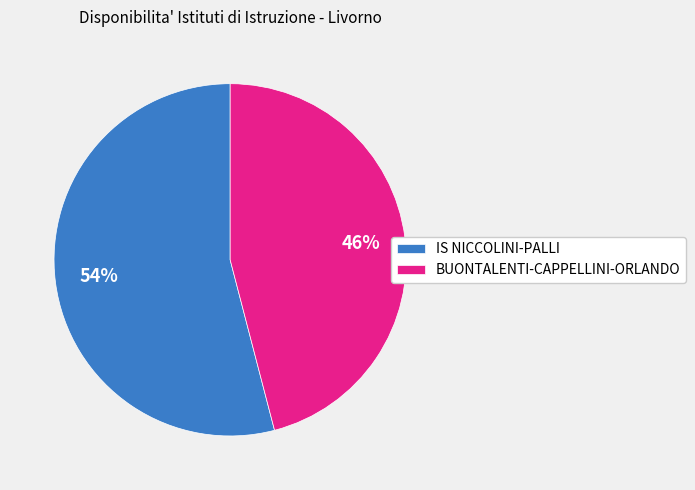

How many segments does this pie chart have?

2